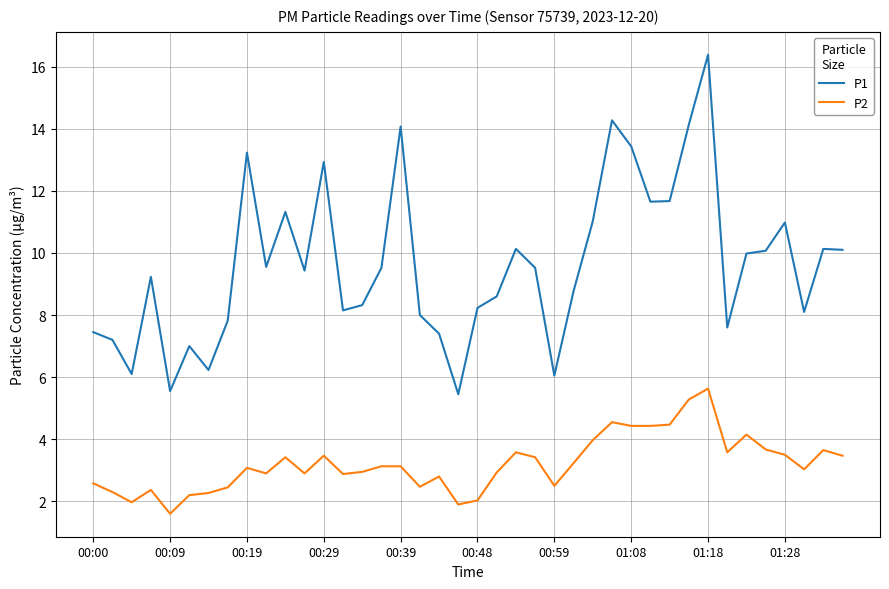

What is the minimum value for P2?

1.6